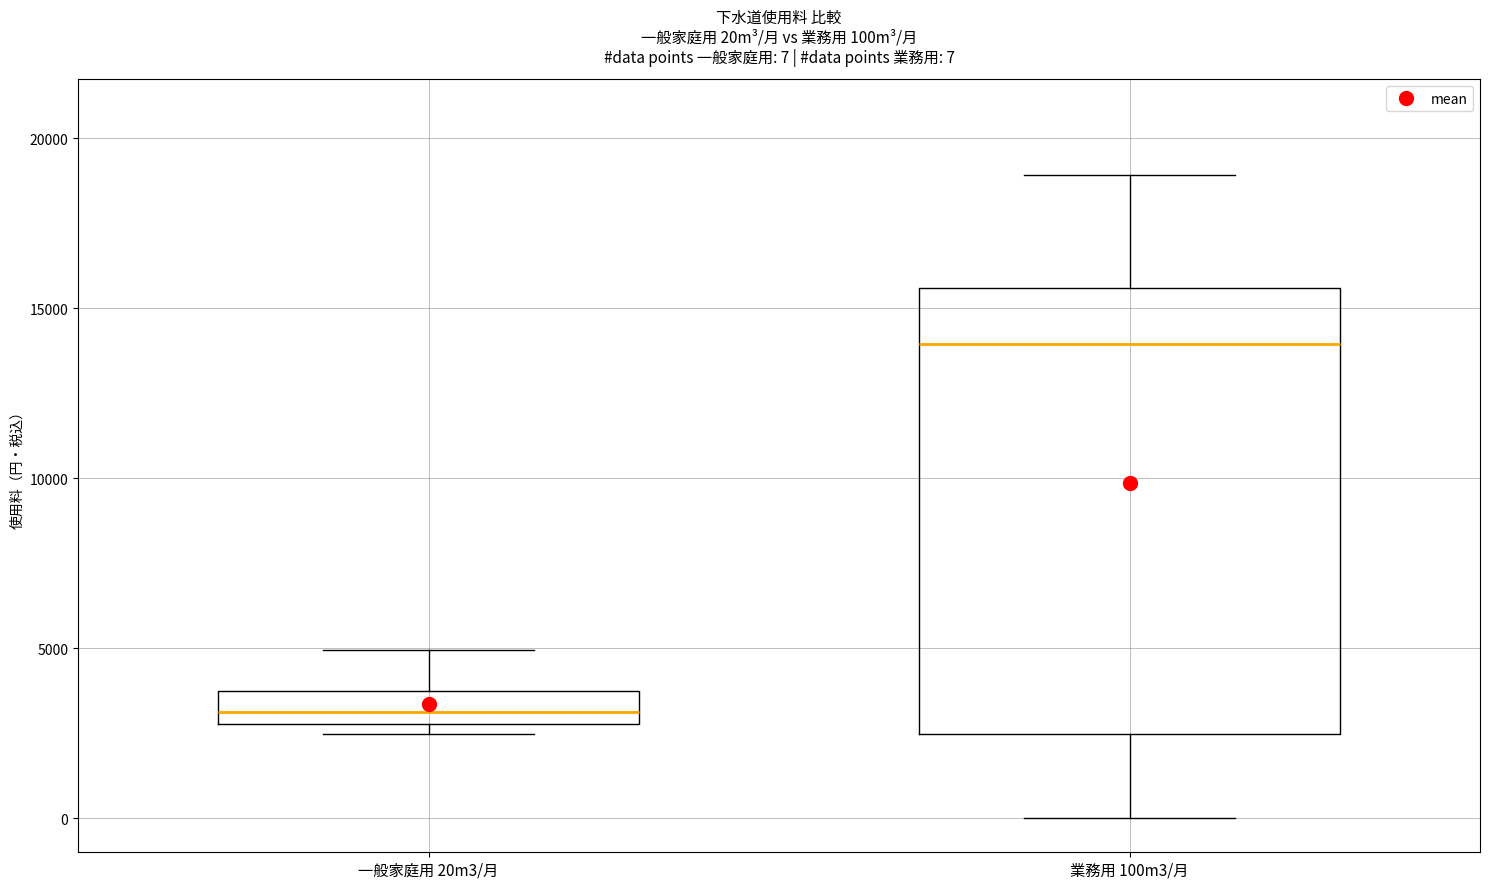

Which box has the highest median line?

業務用 100m3/月